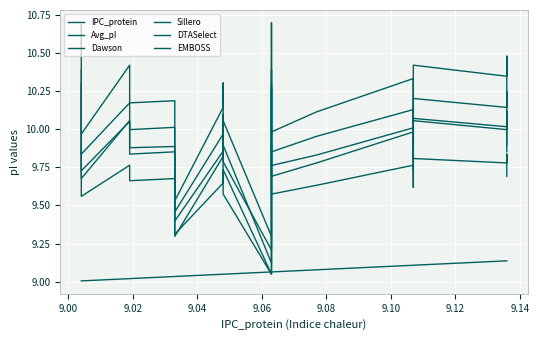

What are all the series names shown in the legend?

IPC_protein, Avg_pI, Dawson, Sillero, DTASelect, EMBOSS